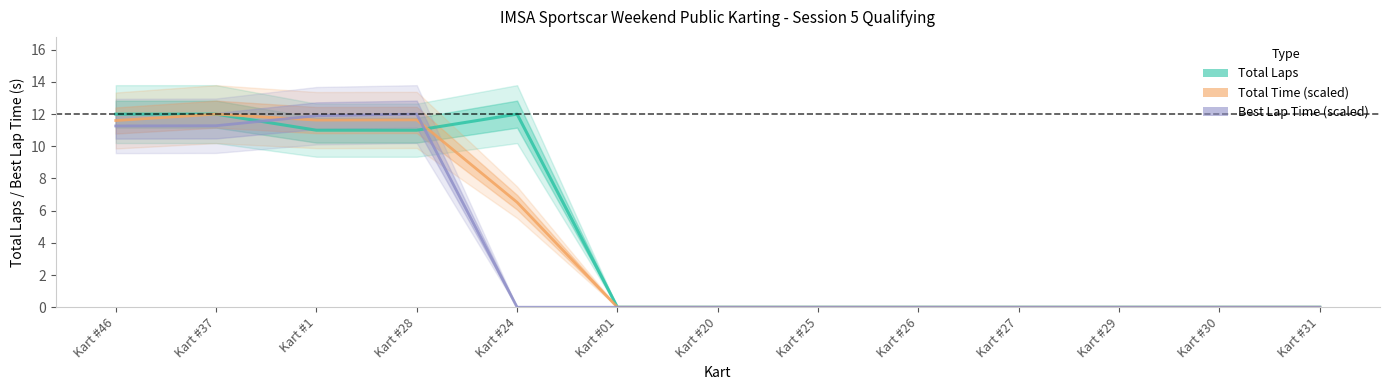

True or false: Total Laps has a value of 0.0 at Kart #27.

True